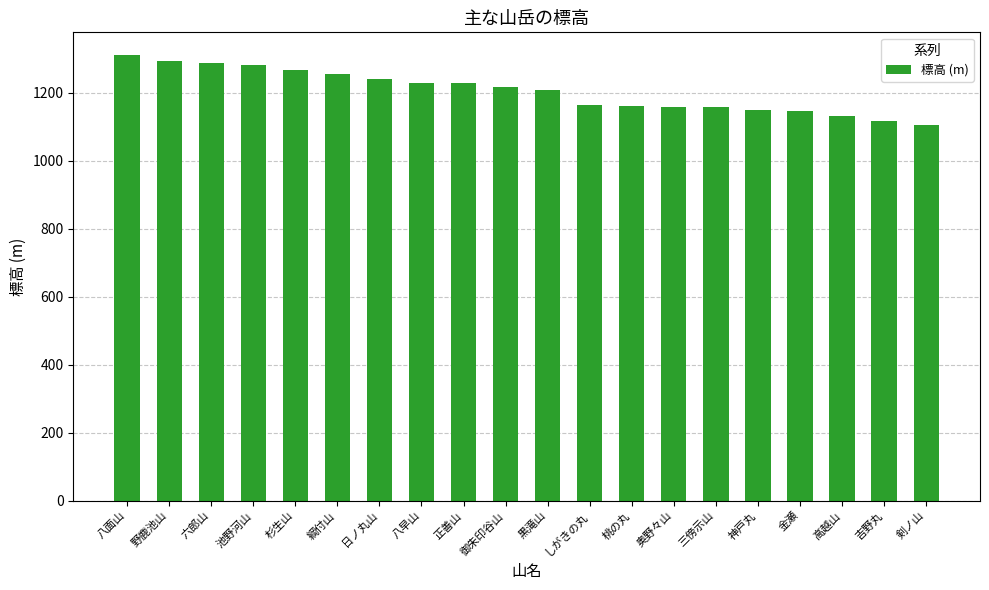

True or false: the data shows 1642.5 at 金瀬.

False